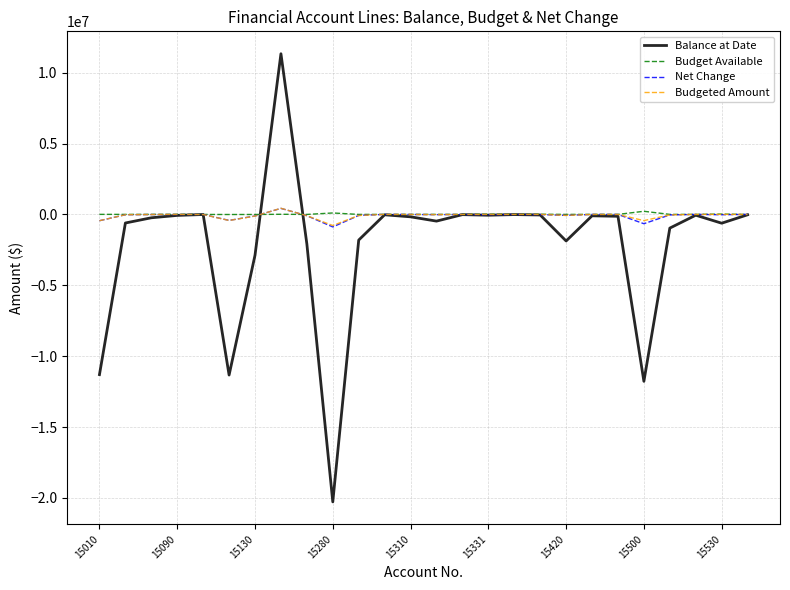

Which series has the widest spread of values?

Balance at Date